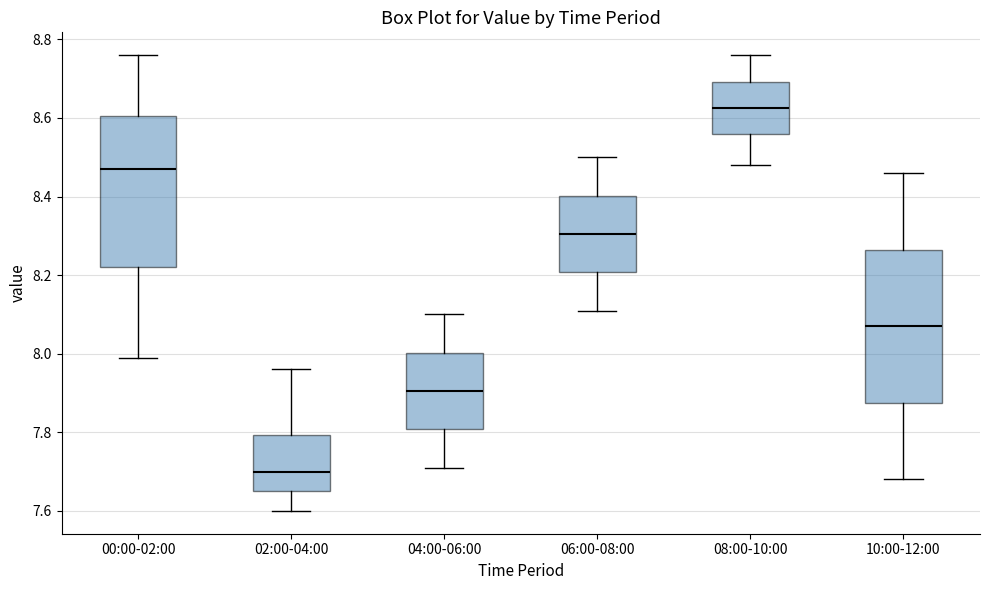

Where does the median line of the box for 02:00-04:00 sit on the y-axis? The values are not printed on the chart, so give them approximately, as read against the axis.

7.70